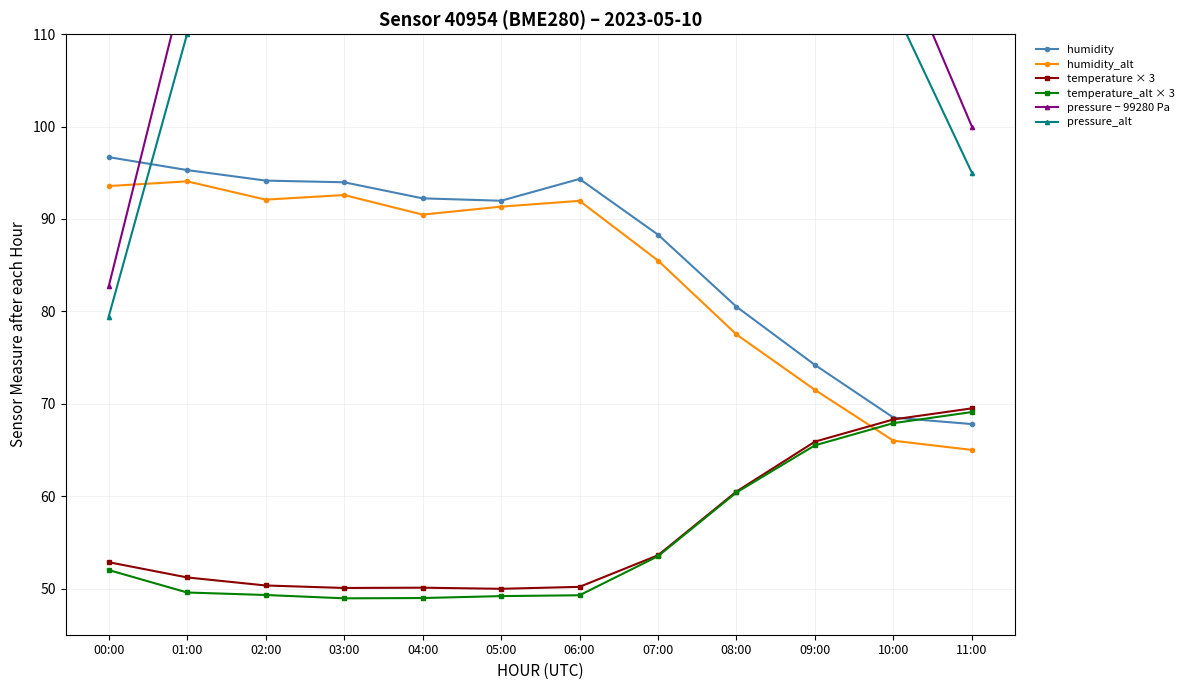

How many values in the pressure_alt series exceed 149?

5